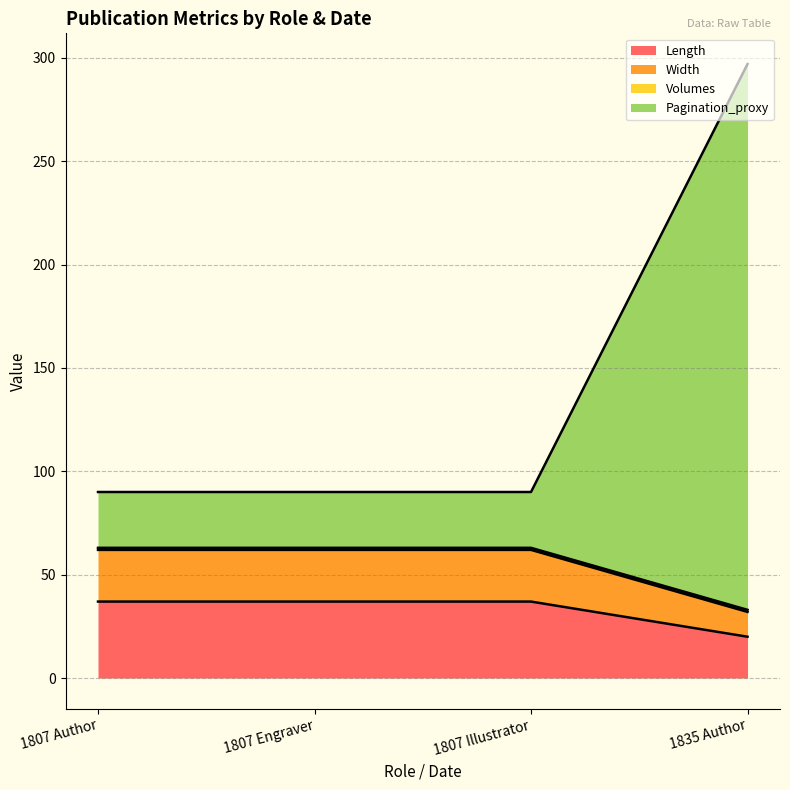

At which category is the sum across all series the highest?

1835 Author